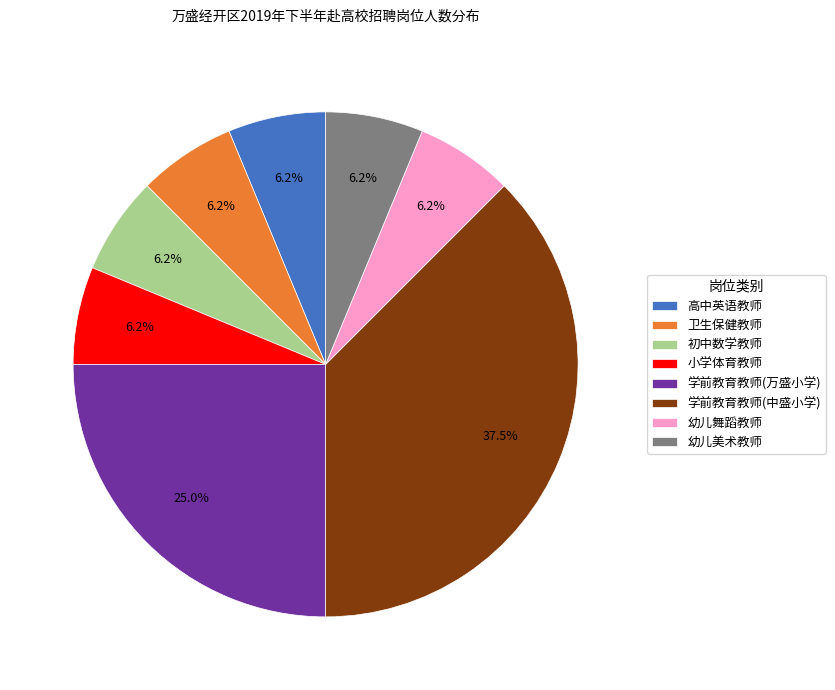

To the nearest percent, what is the average slice percentage?

12%